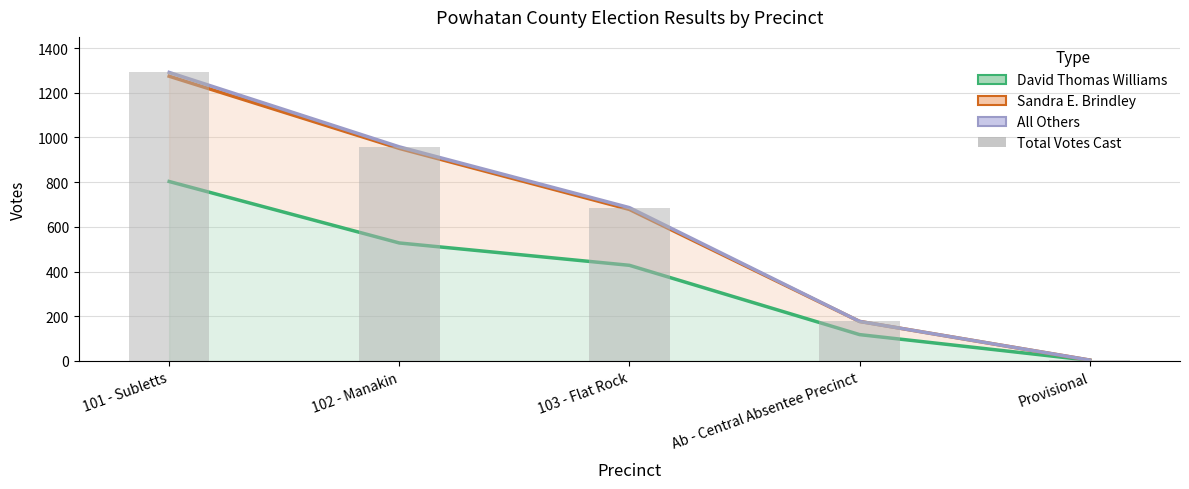

What is the value of the 2nd bar from the left?

958